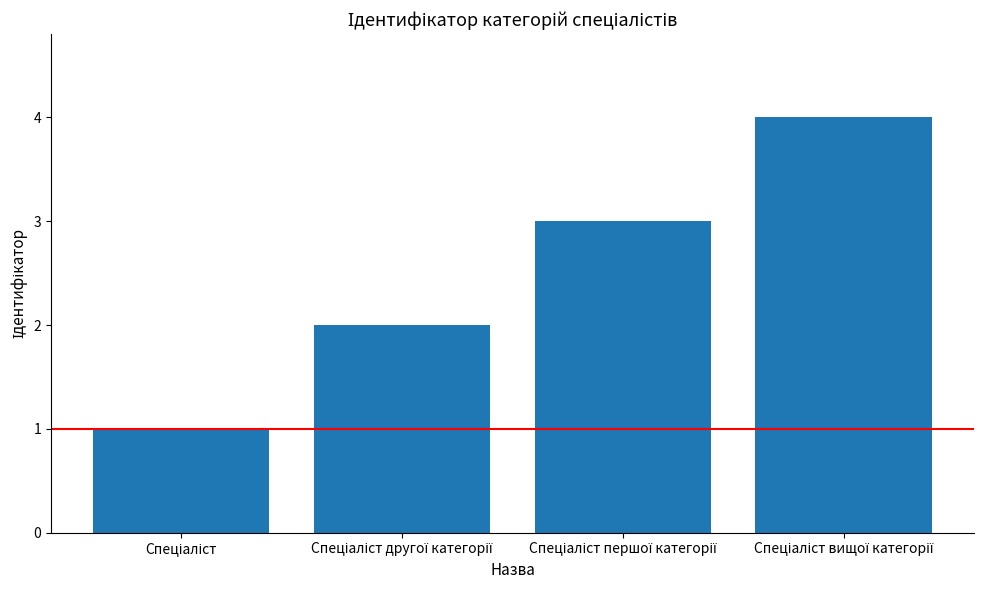

What is the greatest value displayed?

4